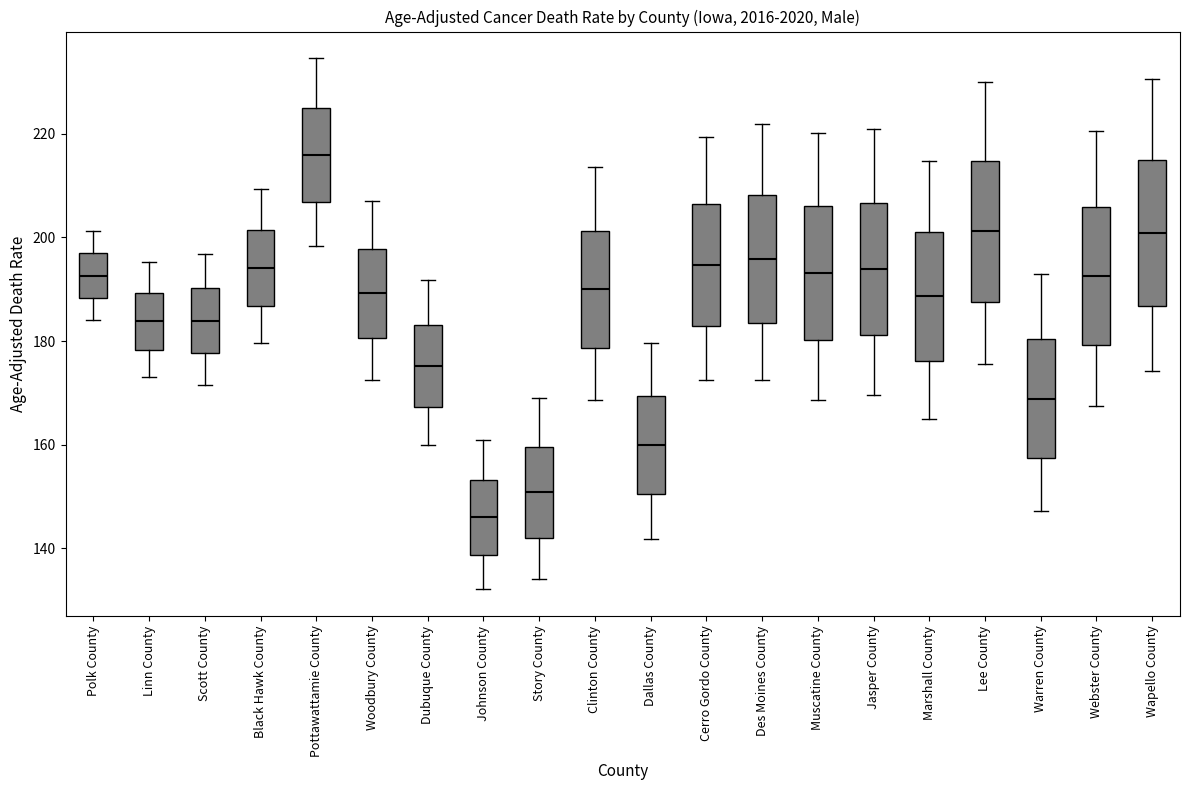

Where is the upper edge of the box for Dallas County on the y-axis? The values are not printed on the chart, so give them approximately, as read against the axis.

170